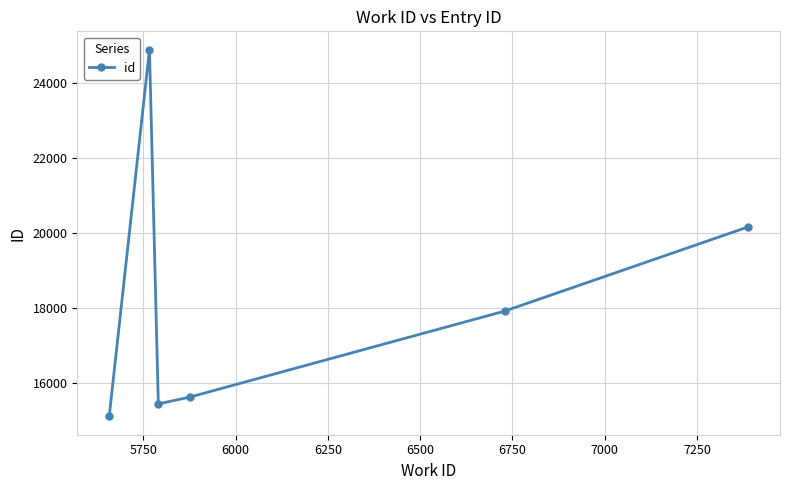

What is the value of the 6th point from the left?

20160